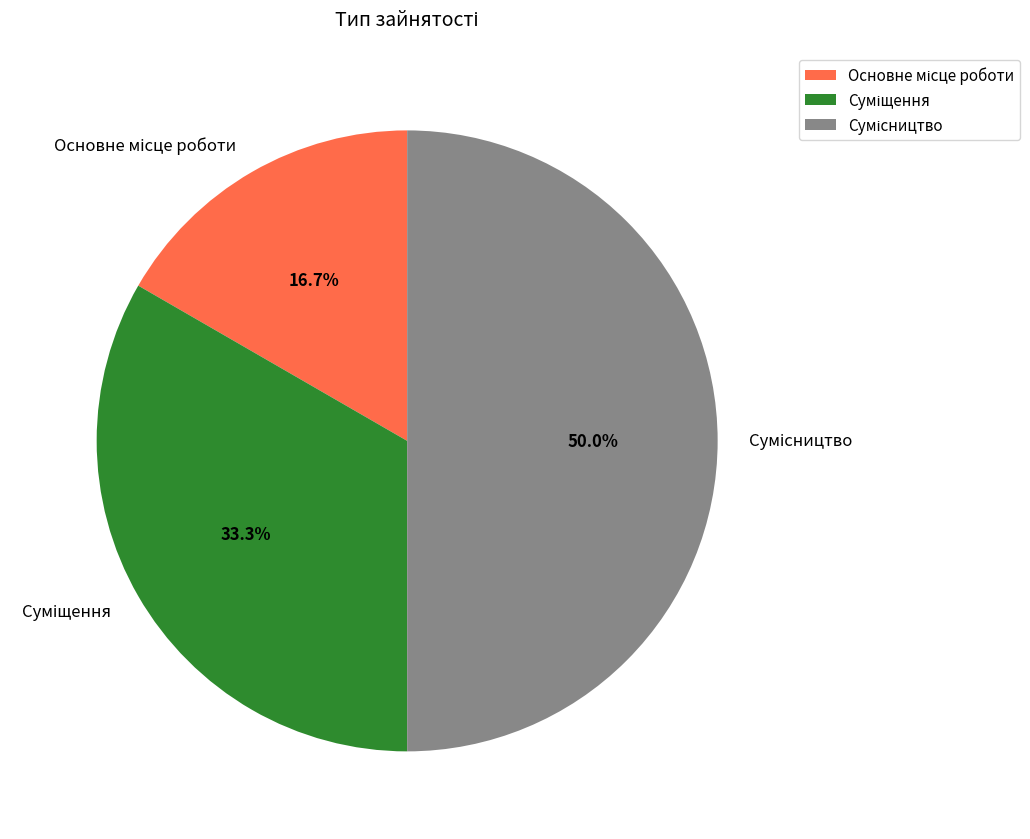

Count the number of slices in the pie.

3